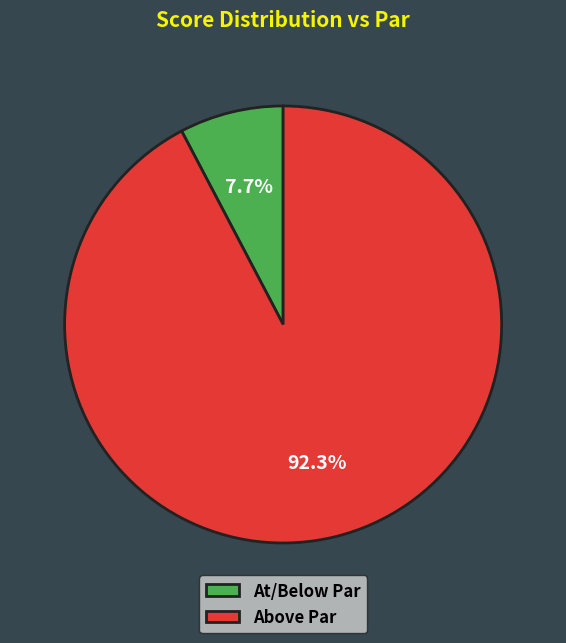

How many slices are in this pie chart?

2